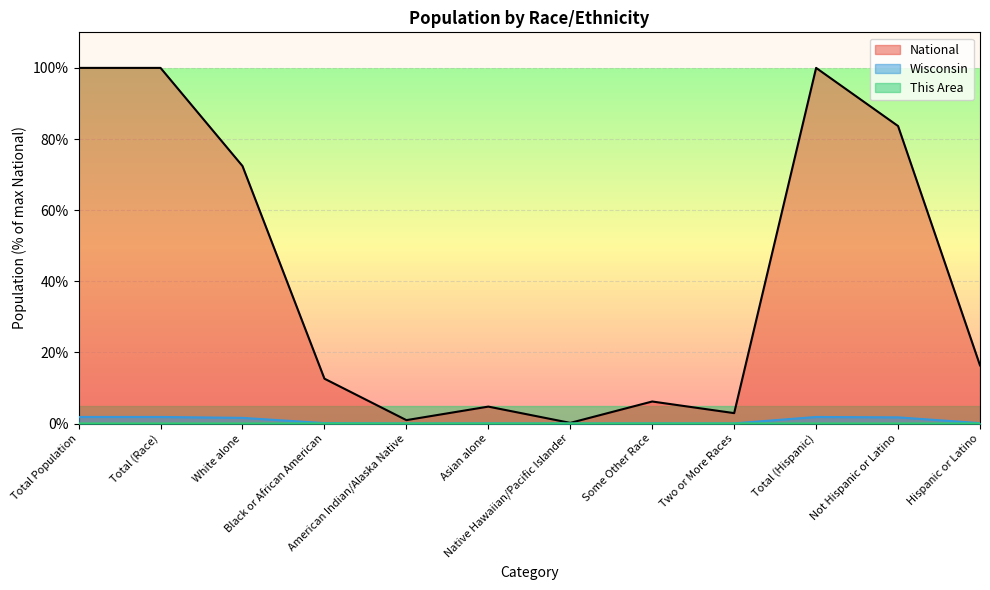

Where is National nearest to the value 50?

White alone